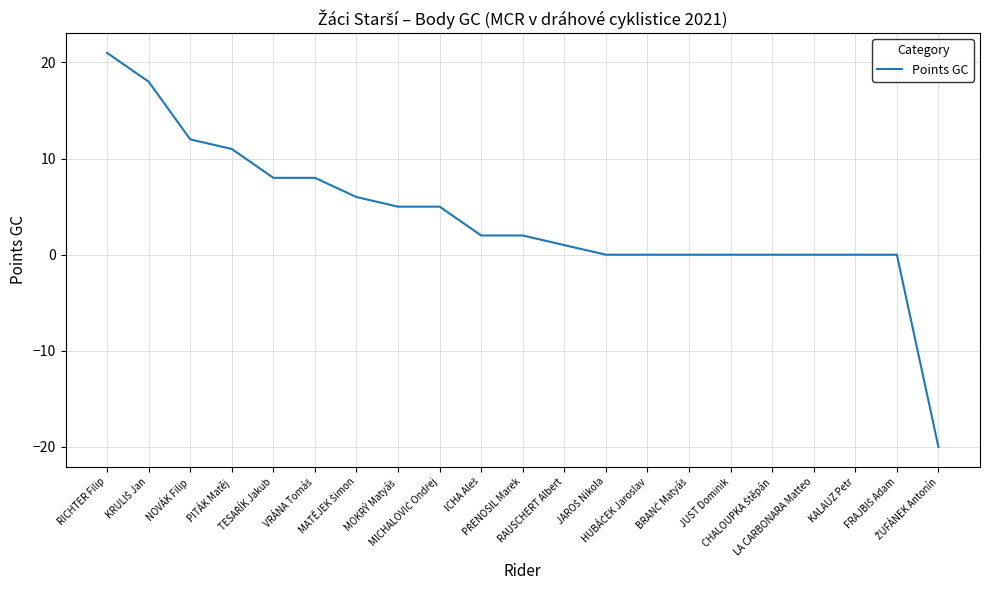

What is the greatest value displayed?

21